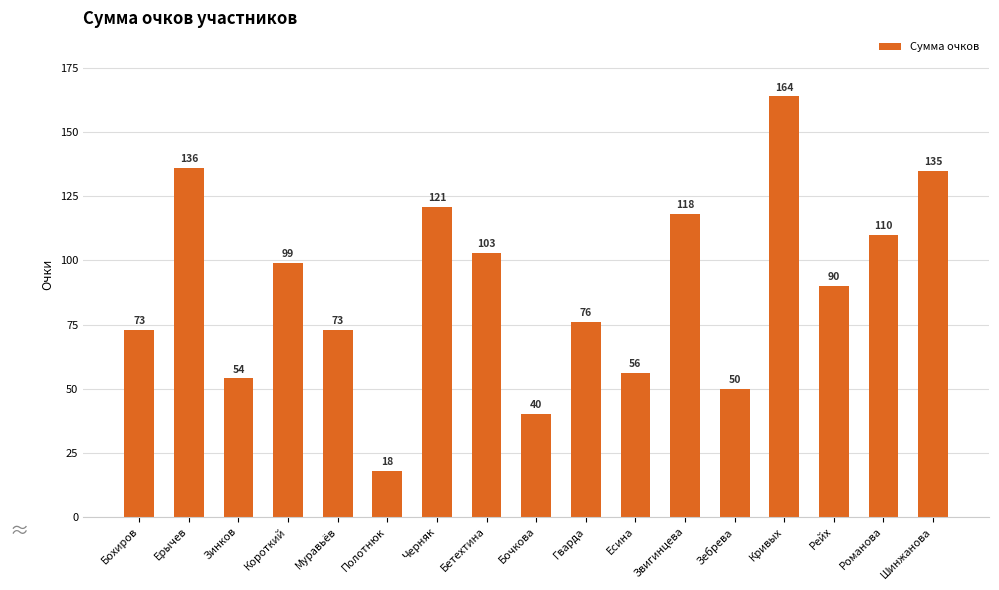

What is the minimum value shown in the chart?

18